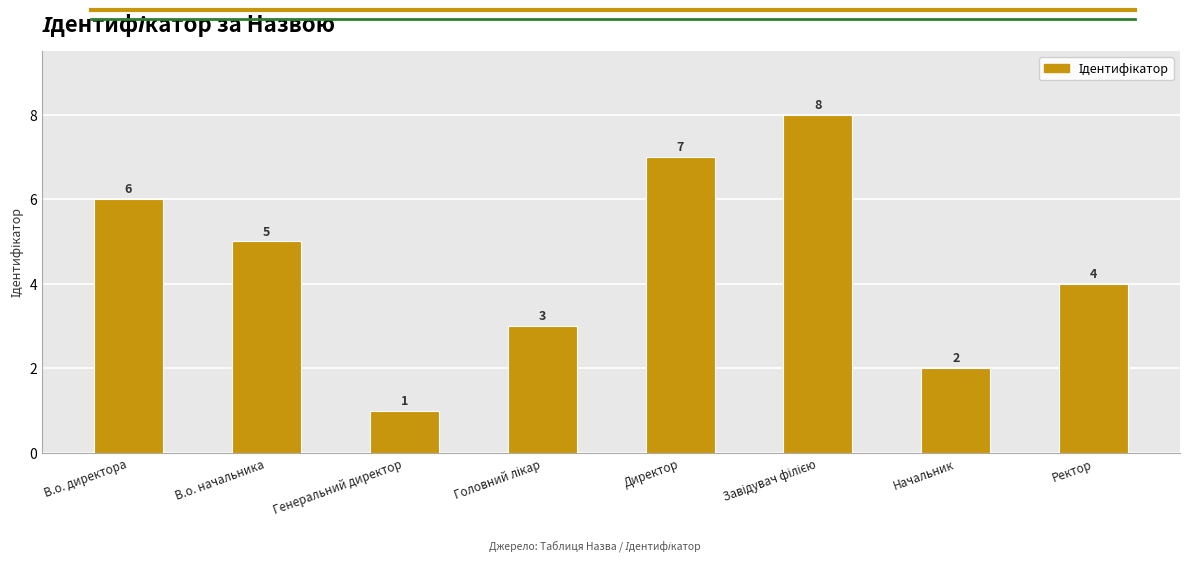

What is the value of the 2nd bar from the left?

5